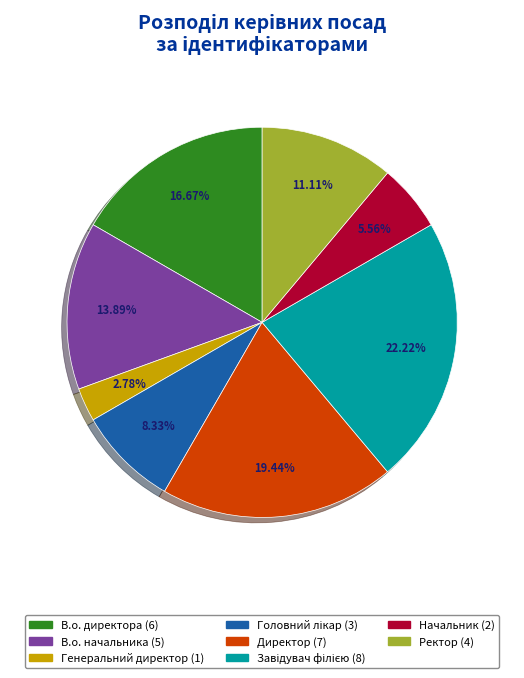

What is the ratio of the value at Директор to the value at В.о. начальника?

1.4